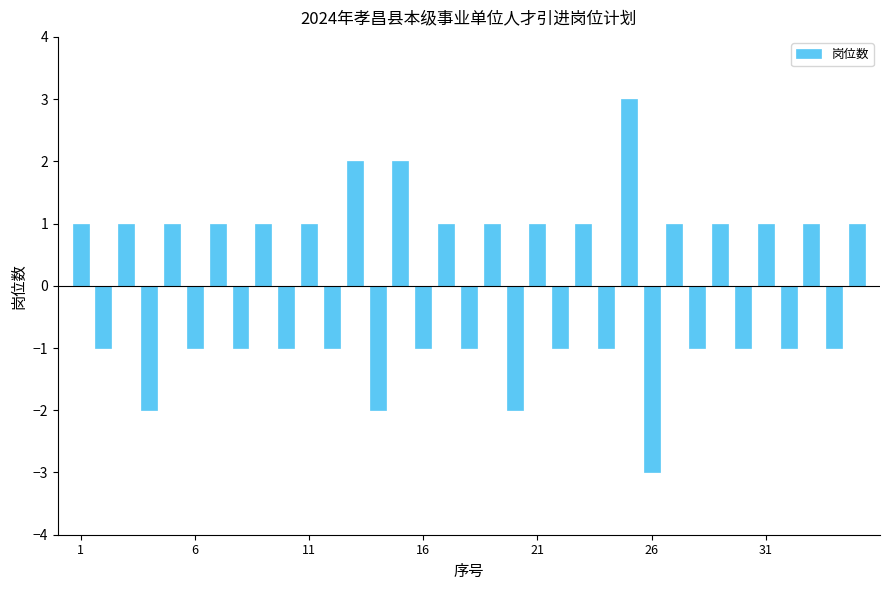

What is the difference between the maximum and second lowest values?

5